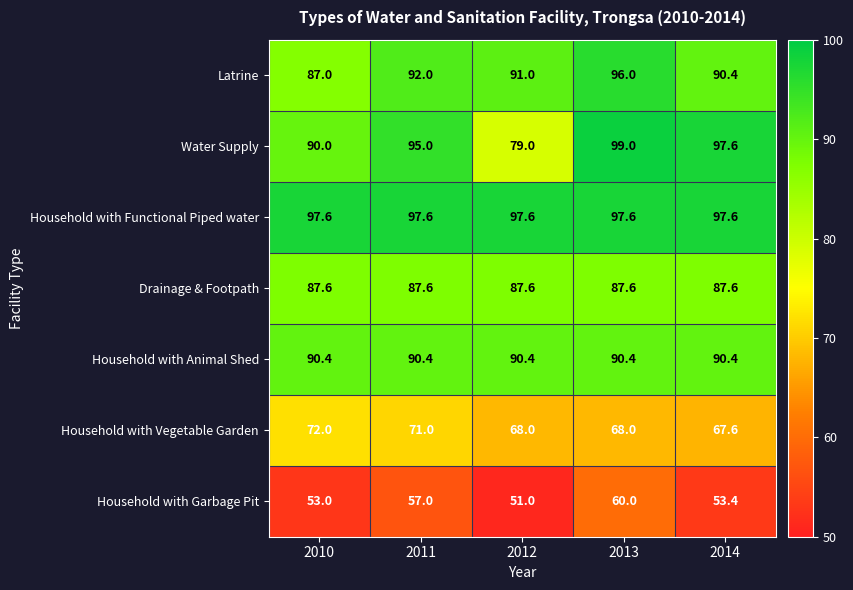

Which series has the widest spread of values?

Water Supply